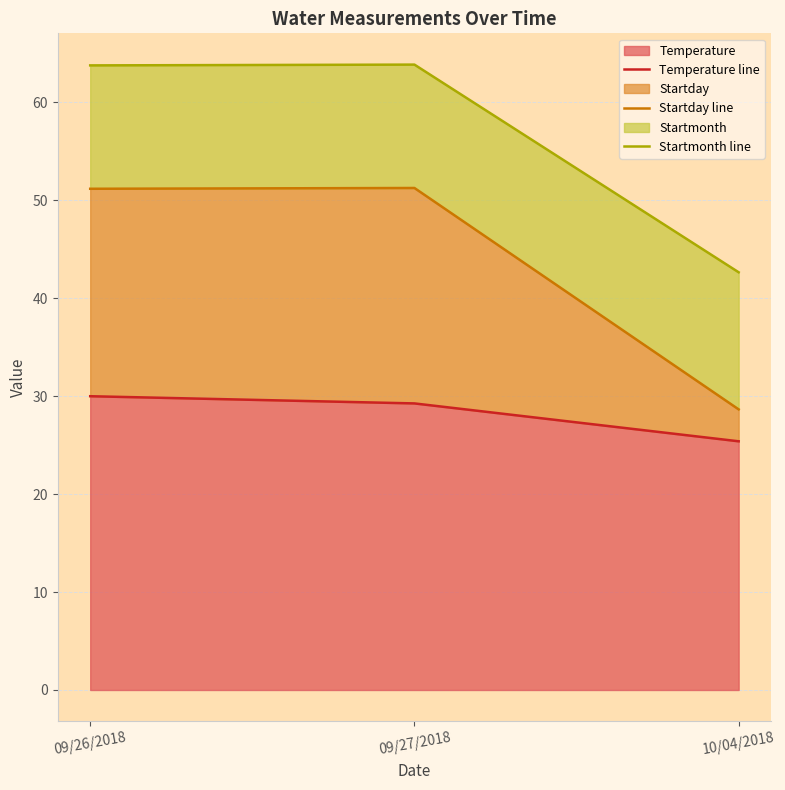

List the series in order of their peak value, lowest first.

Temperature line, Startday line, Startmonth line